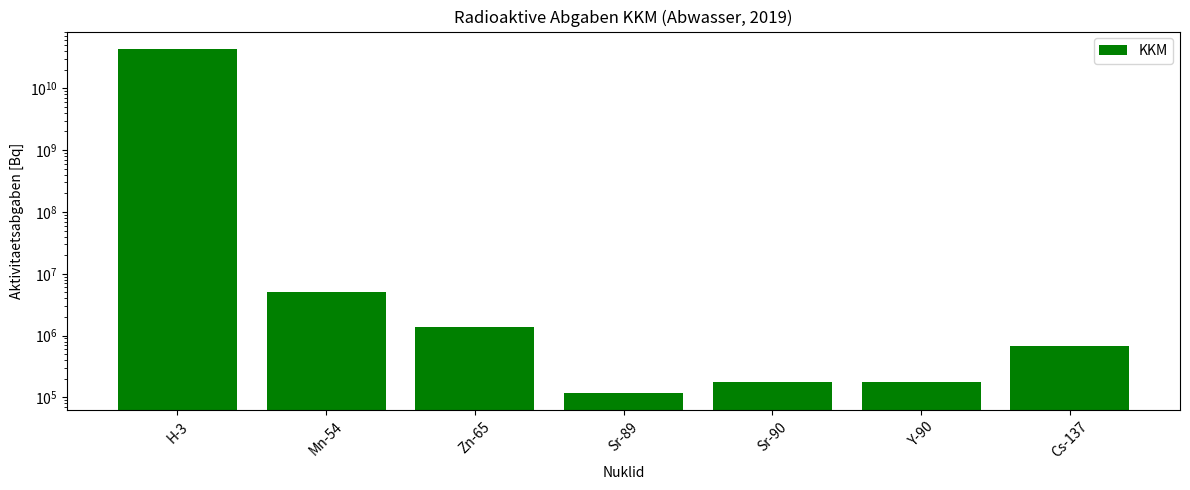

At which label is the value closest to 21753487471?

Mn-54